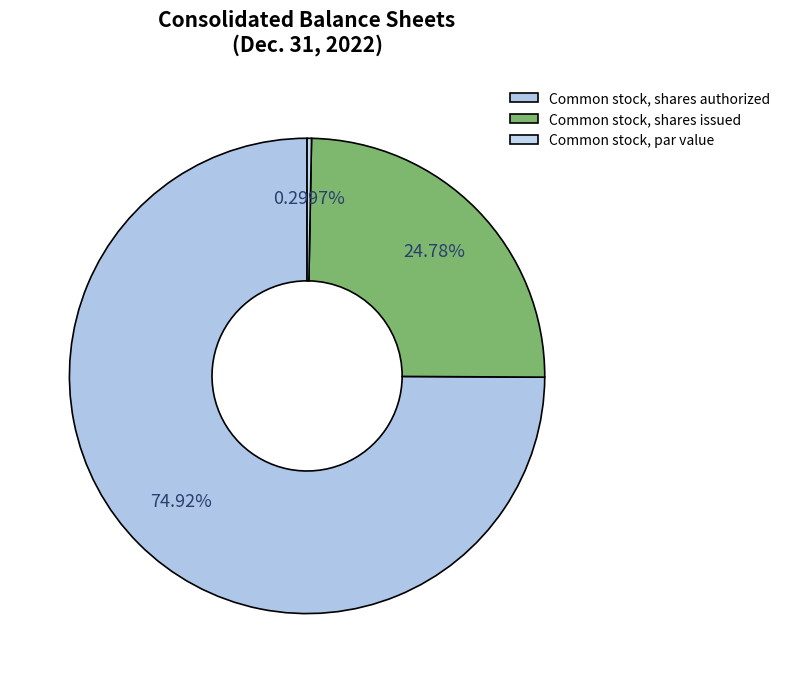

Count the number of slices in the pie.

3